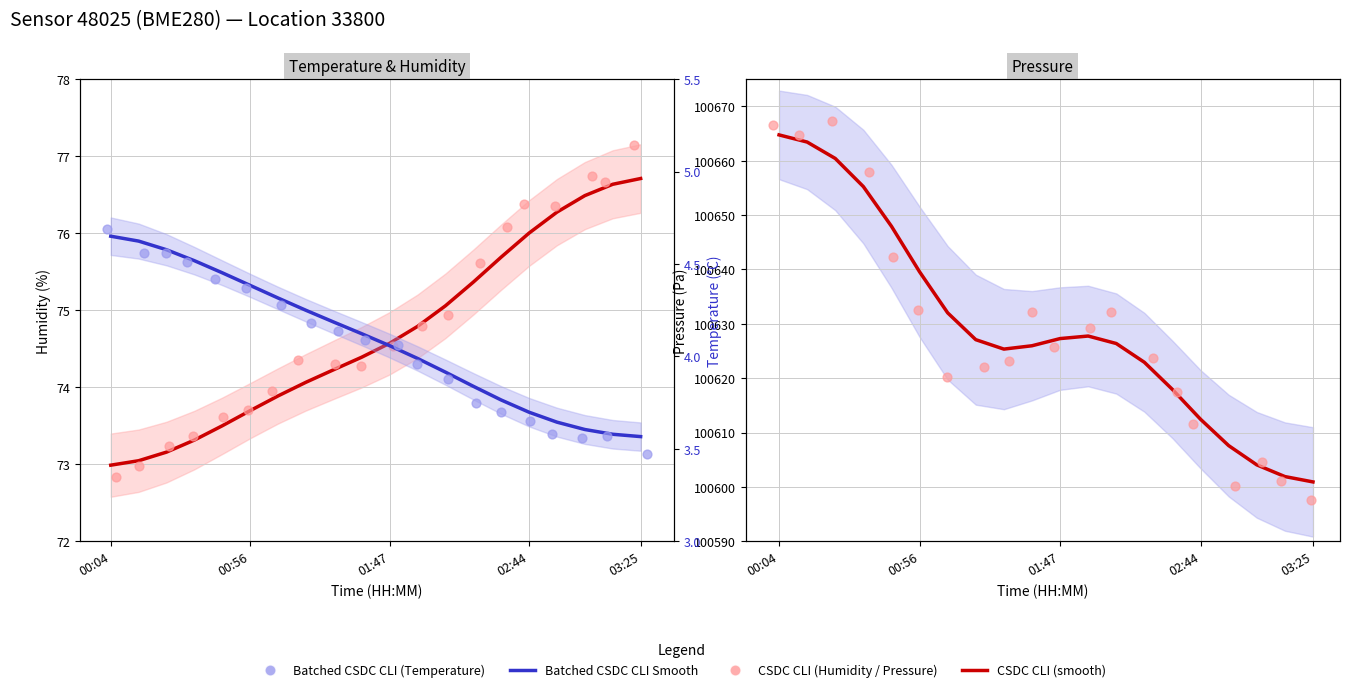

Which series has the widest spread of Y values?

CSDC CLI